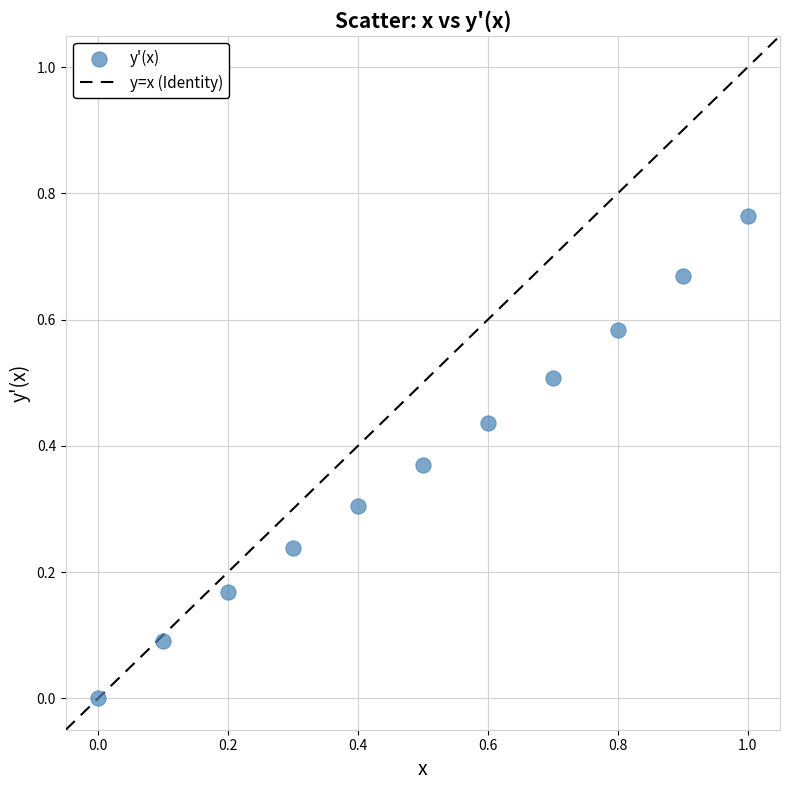

What is the range of X values (max minus min)?

1.0